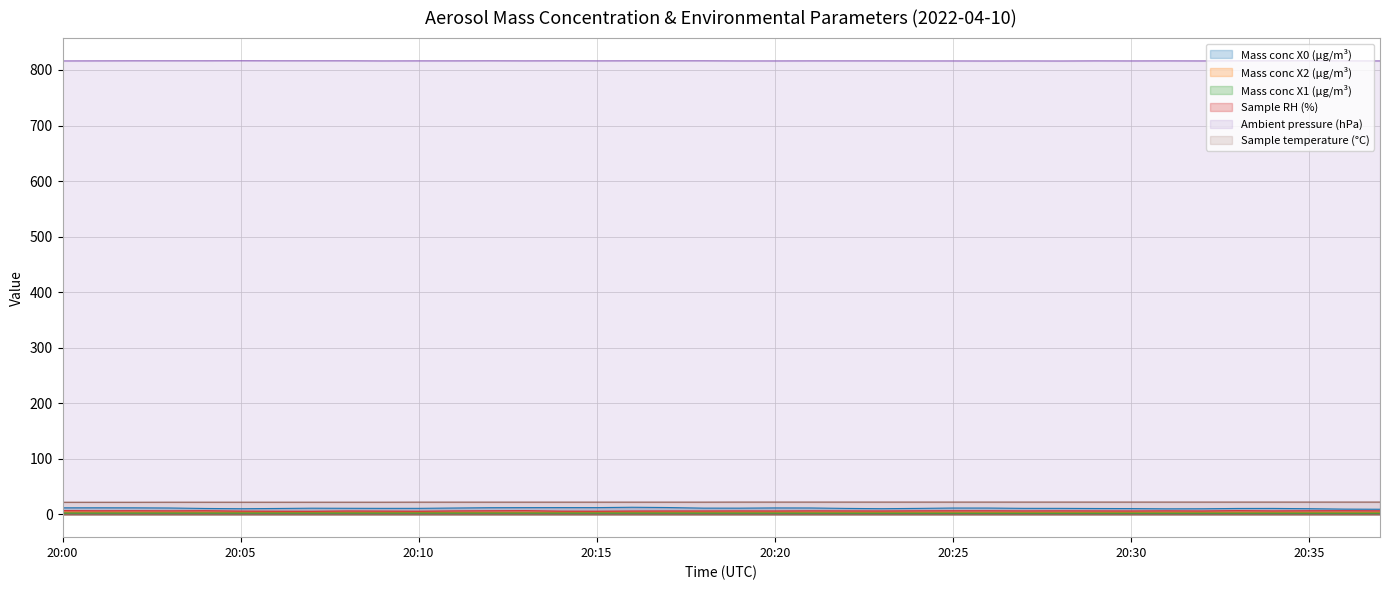

Where is the first local minimum for Mass conc X2 (μg/m³)?

20:09